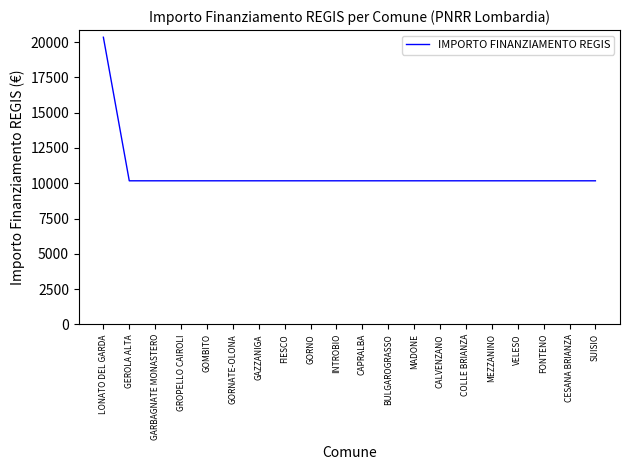

Reading left to right, list all the values displayed in this chart.

20344	10172	10172	10172	10172	10172	10172	10172	10172	10172	10172	10172	10172	10172	10172	10172	10172	10172	10172	10172